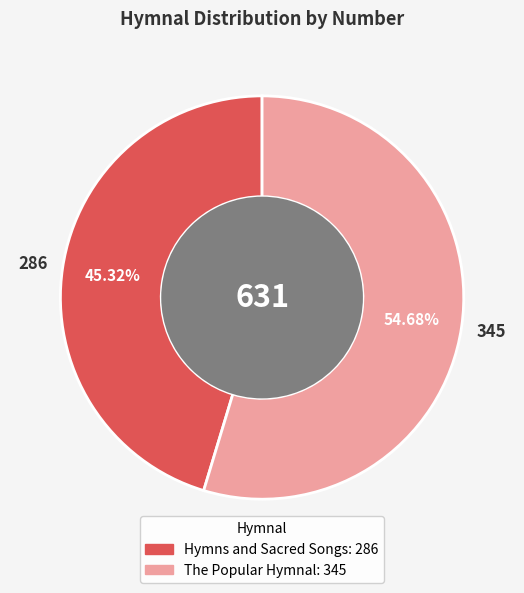

What percentage is the The Popular Hymnal slice, to the nearest percent?

55%